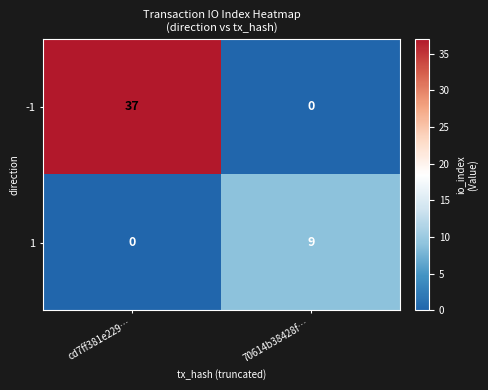

What is the spread (max minus min) of values at cd7ff381e229…?

37